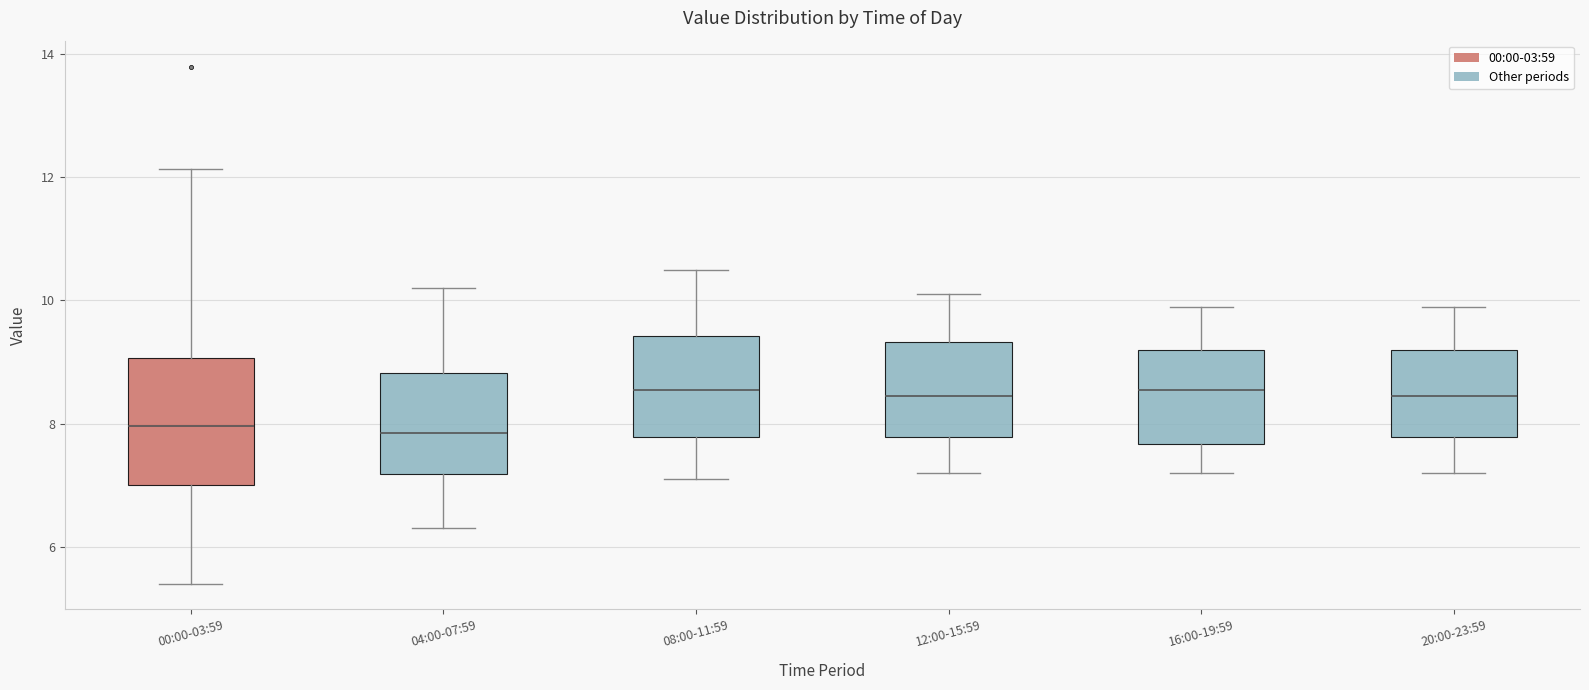

Reading left to right, transcribe this box plot: for each box, give where its median line is, the range the box spans, and where its two whiskers end, as read against the y-axis. The values are not printed on the chart, so give them approximately, as read against the axis.

00:00-03:59: median 8.0, box 7.0 to 9.0, whiskers 5.4 to 12.2
04:00-07:59: median 7.8, box 7.2 to 8.8, whiskers 6.4 to 10.2
08:00-11:59: median 8.6, box 7.8 to 9.4, whiskers 7.2 to 10.6
12:00-15:59: median 8.4, box 7.8 to 9.4, whiskers 7.2 to 10.2
16:00-19:59: median 8.6, box 7.6 to 9.2, whiskers 7.2 to 10.0
20:00-23:59: median 8.4, box 7.8 to 9.2, whiskers 7.2 to 10.0